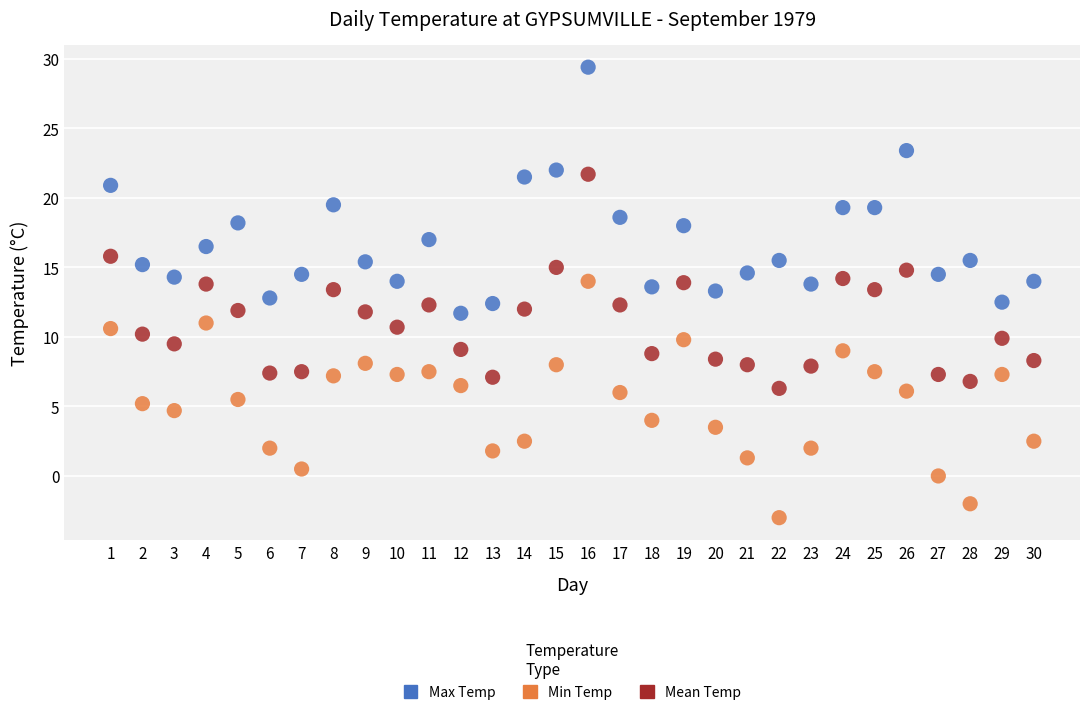

Which series reaches the minimum Y coordinate?

Min Temp